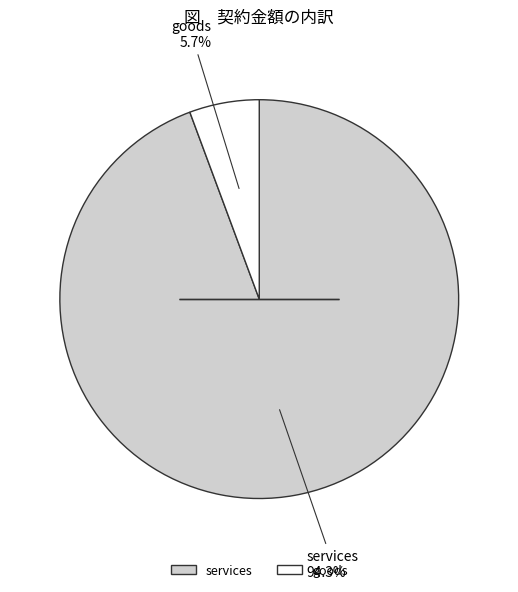

Count the number of slices in the pie.

2